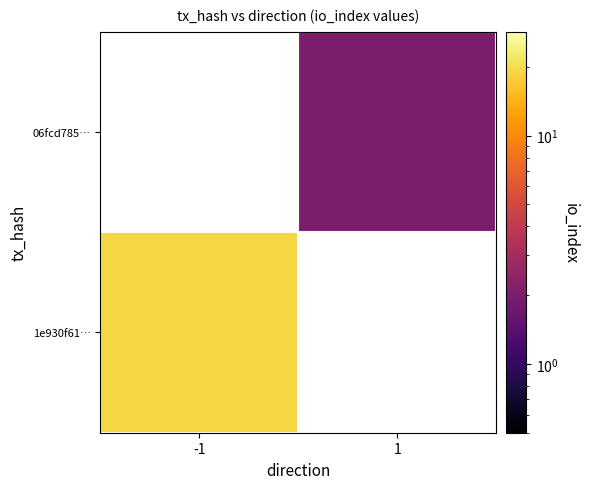

Which category has the highest value across all series?

-1